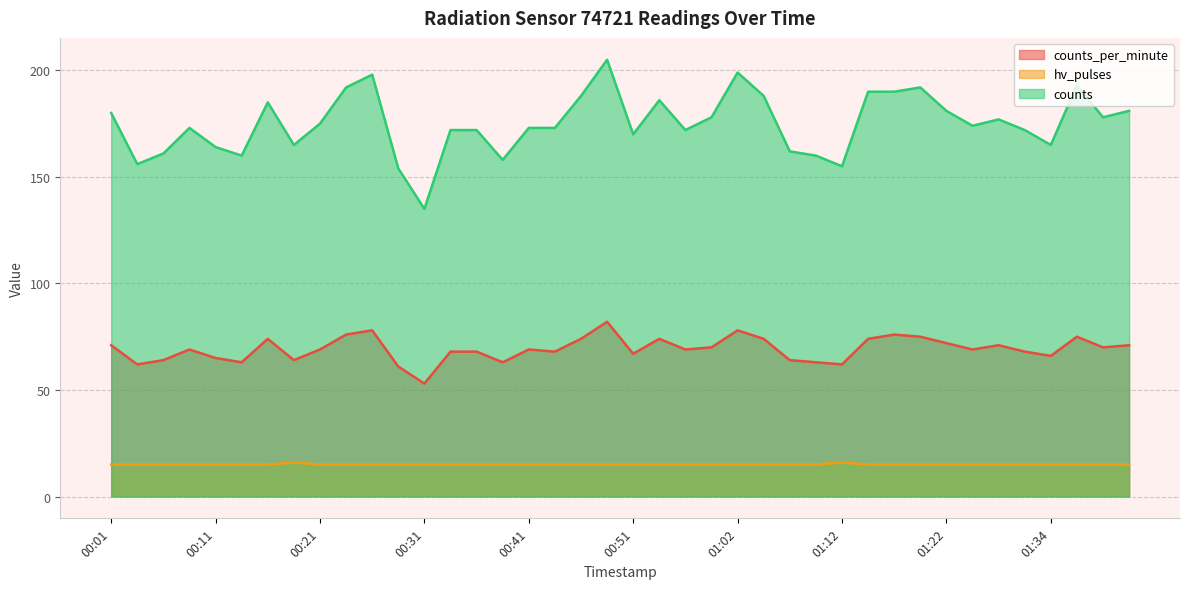

How many data points in counts_per_minute are above 69?

18